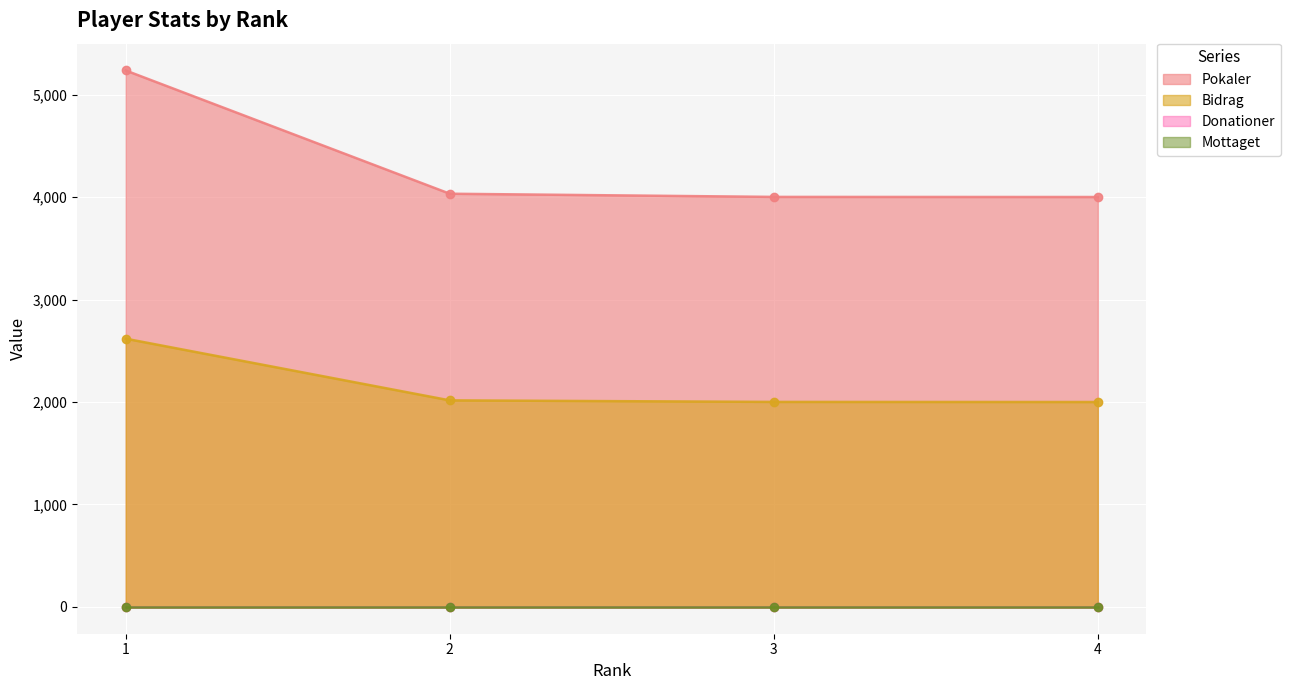

What is the minimum value for Bidrag?

2000